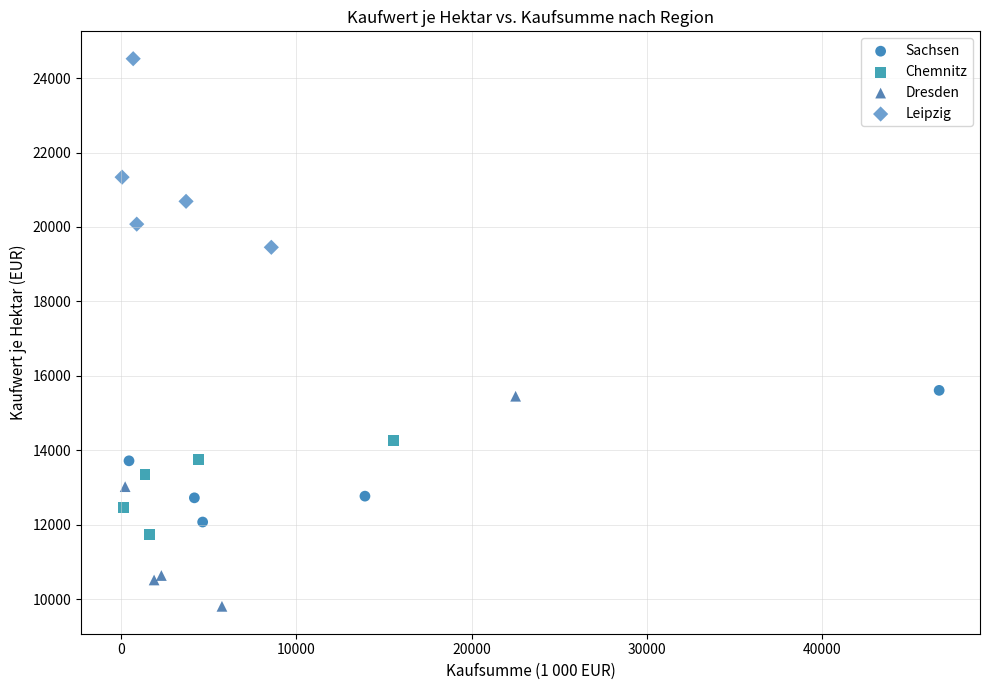

Which series contains the highest Y value?

Leipzig